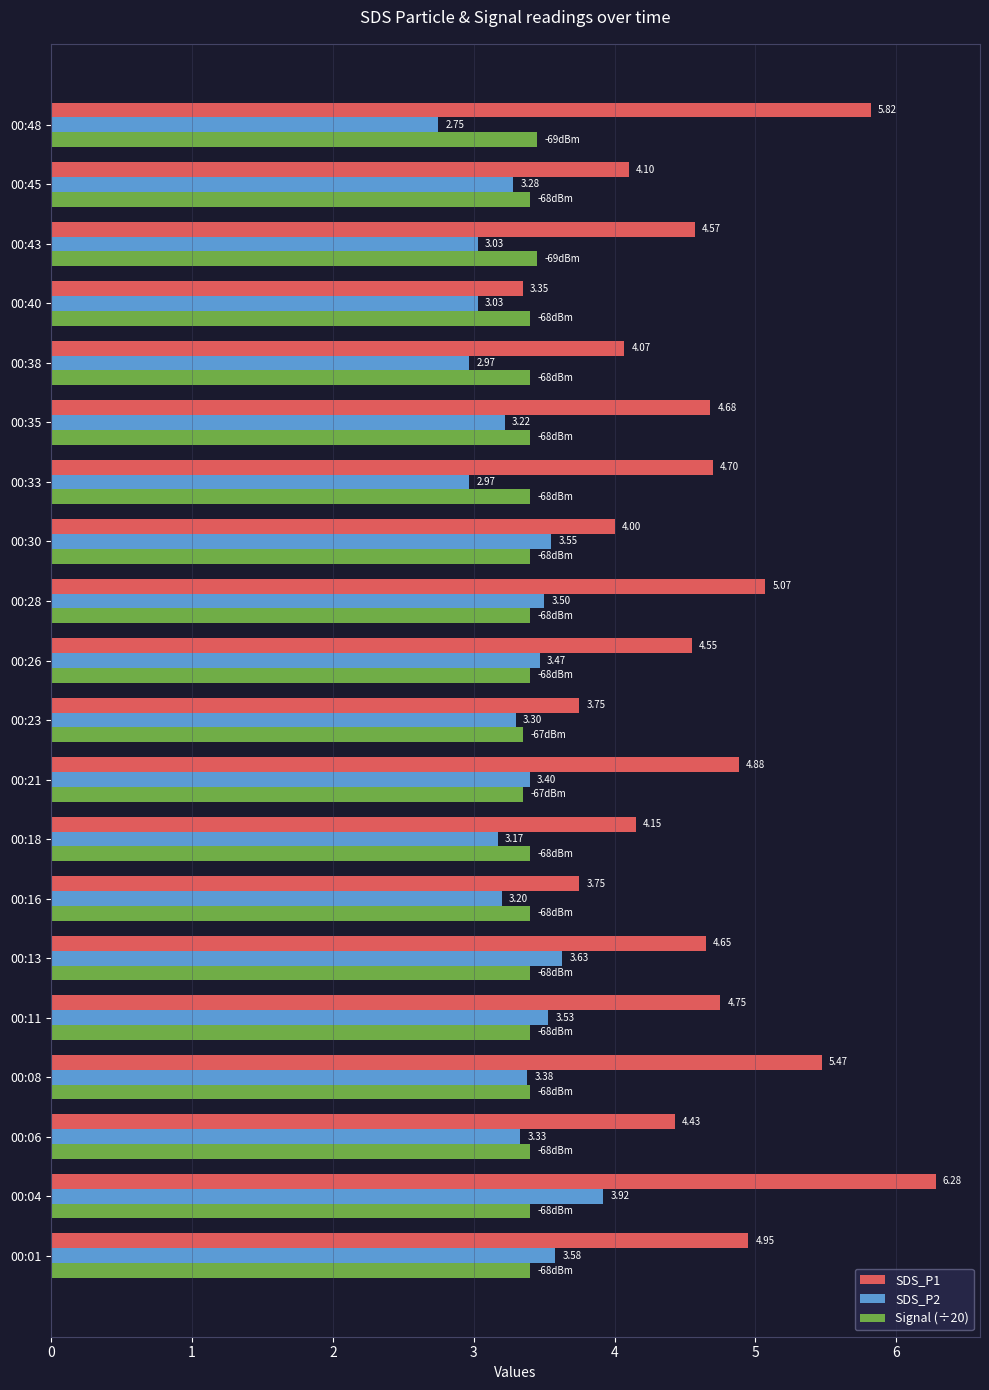

Is the value of SDS_P2 at 00:08 greater than the value of SDS_P1 at 00:33?

No